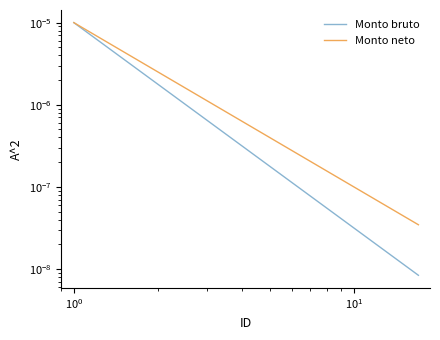

True or false: Monto neto and Monto bruto intersect in this chart.

False